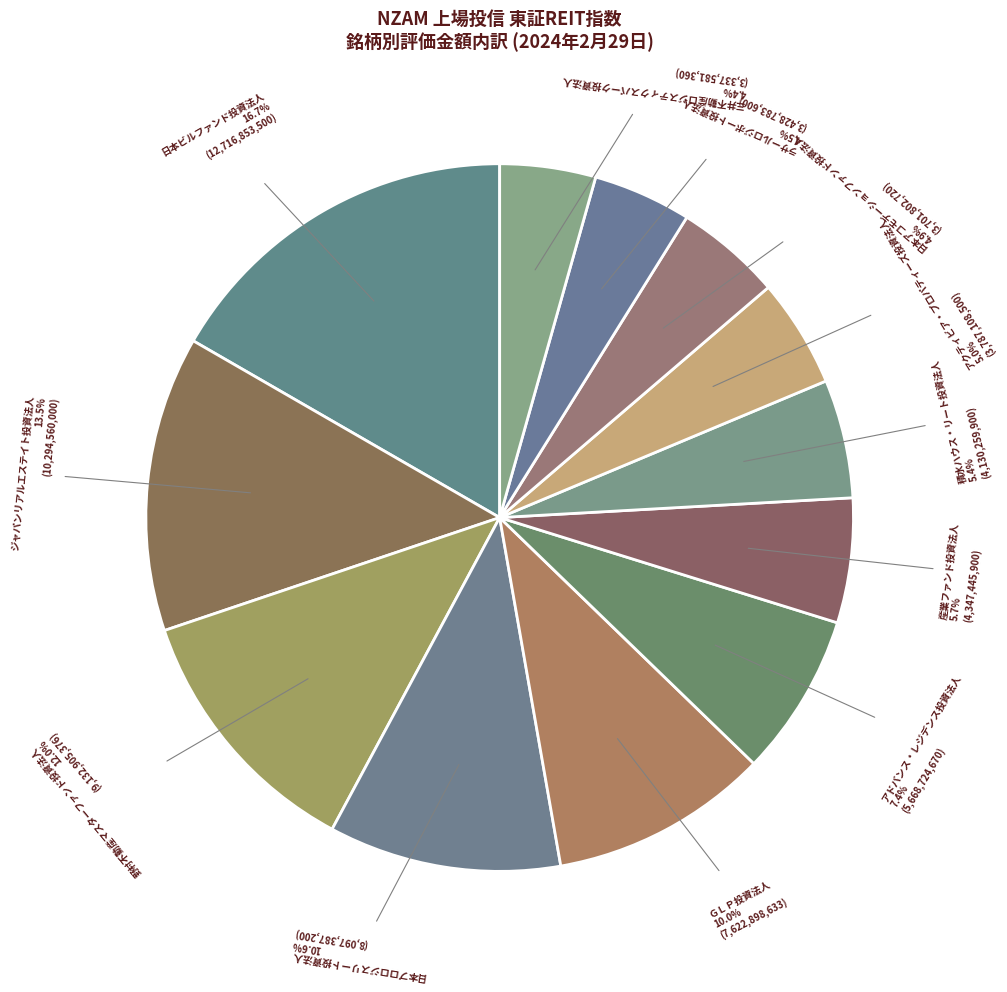

How much of the chart is everything except 産業ファンド投資法人?

94.3%